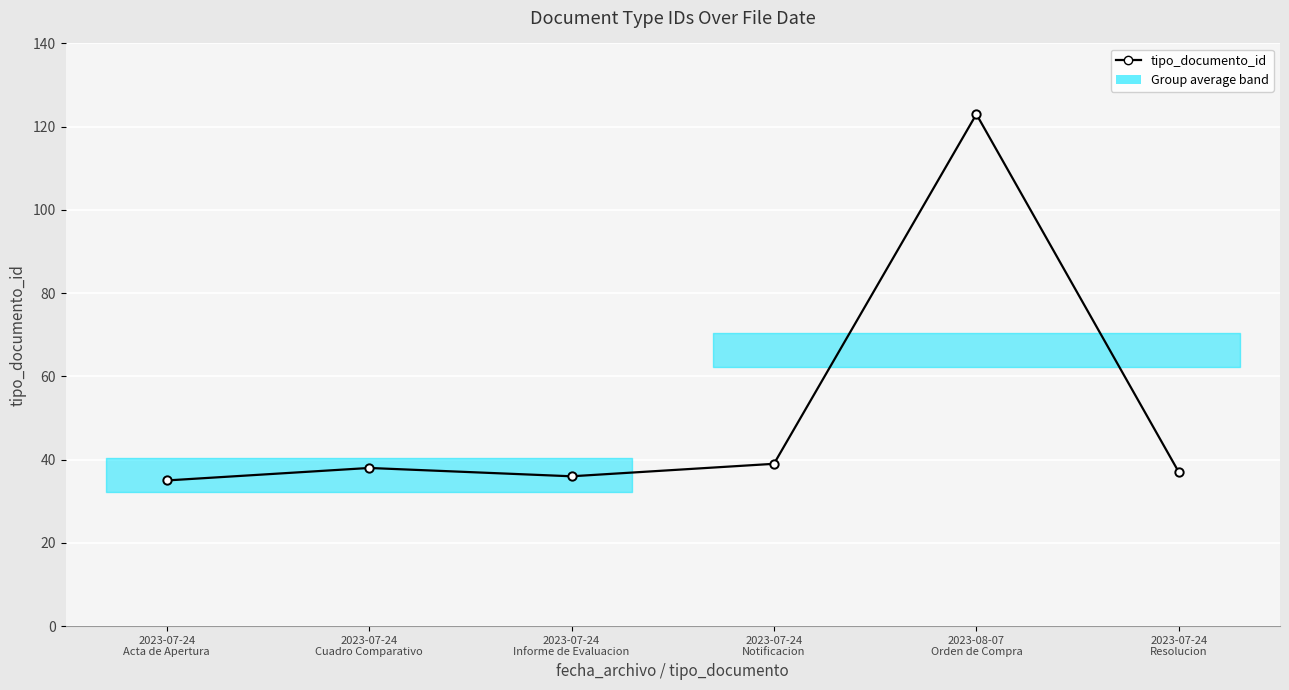

What is the difference between the maximum and minimum values?

88